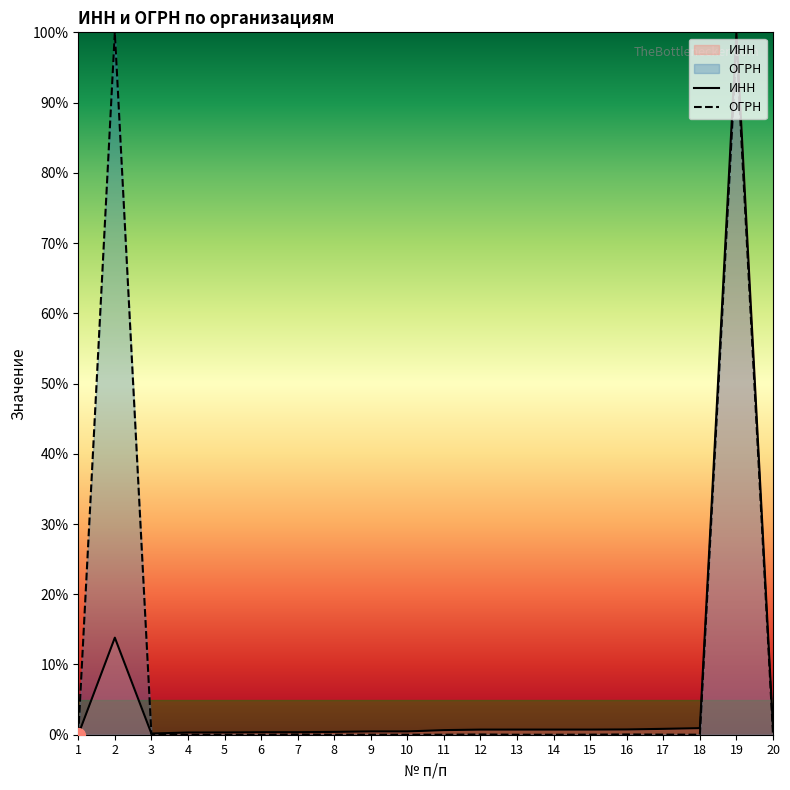

Reading left to right, list all the values displayed in this chart.

ИНН: 1=0.0	2=13.8	3=0.2	4=0.3	5=0.3	6=0.4	7=0.4	8=0.4	9=0.5	10=0.5	11=0.7	12=0.7	13=0.7	14=0.7	15=0.7	16=0.7	17=0.8	18=0.9	19=100.0	20=1.0
ОГРН: 1=0.0	2=100.0	3=0.1	4=0.0	5=0.0	6=0.0	7=0.0	8=0.0	9=0.0	10=0.0	11=0.0	12=0.0	13=0.0	14=0.0	15=0.0	16=0.0	17=0.0	18=0.0	19=98.0	20=0.1